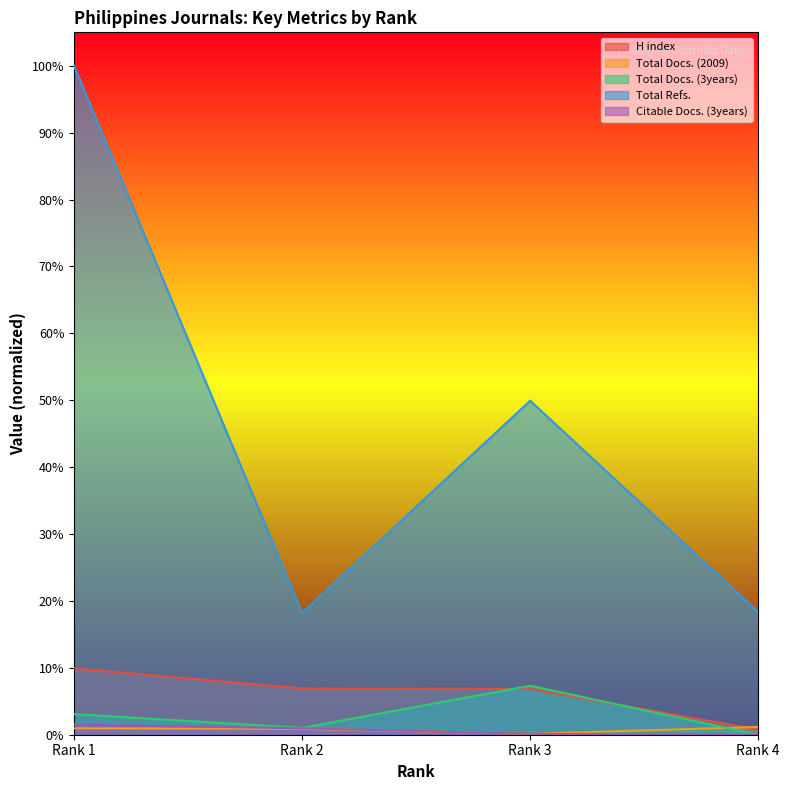

At which category does Total Refs. reach its first local peak?

Rank 3